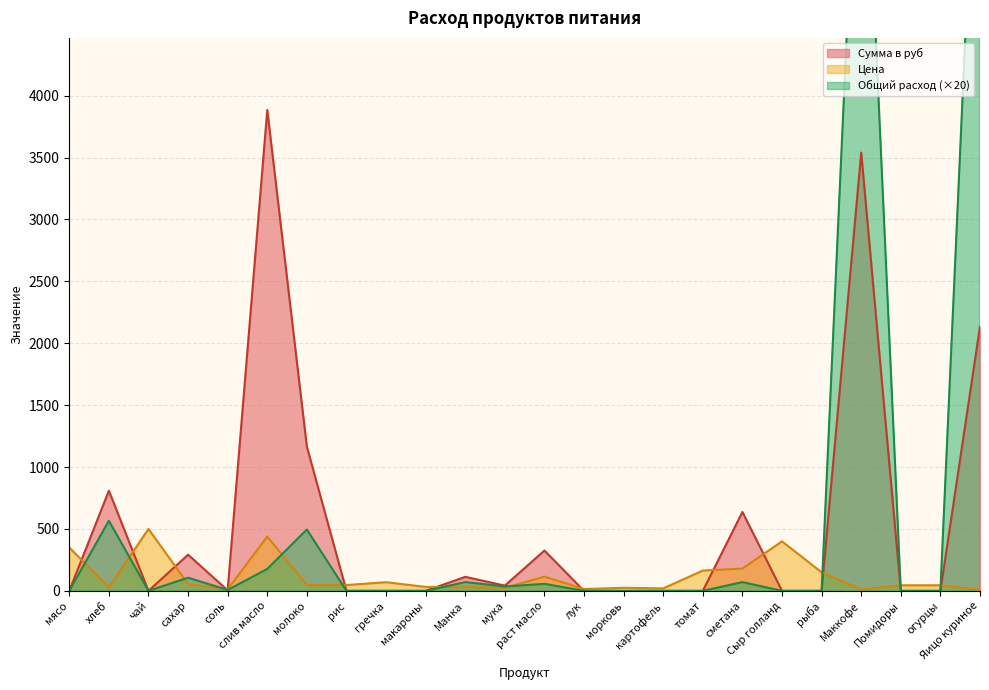

How many lines are shown in the chart?

3